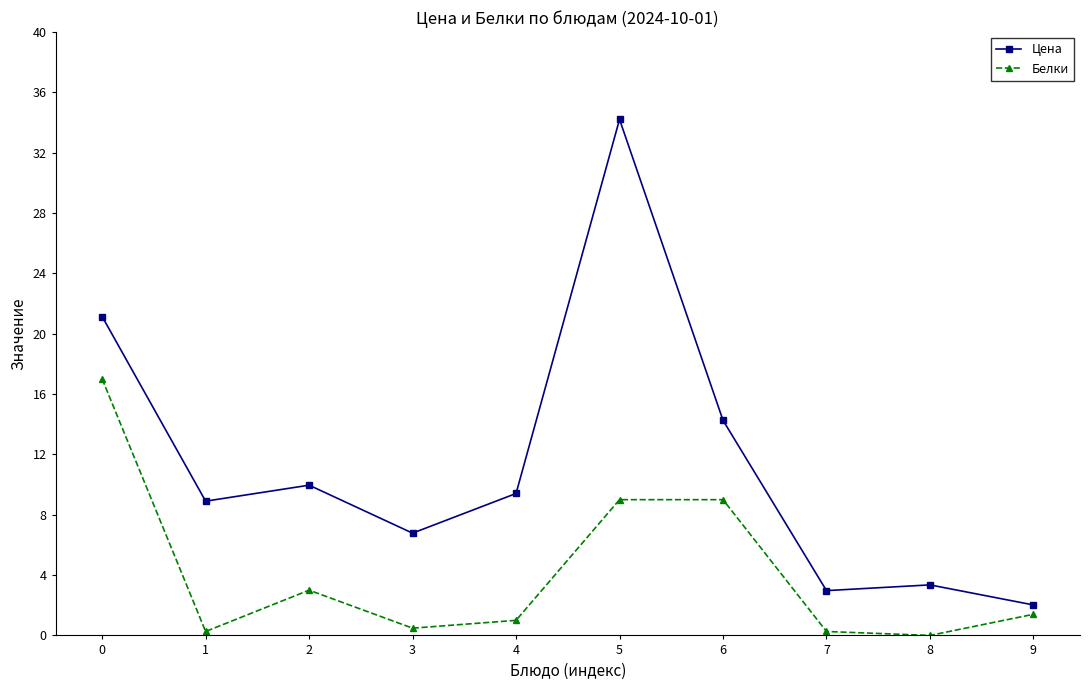

In Белки, how many points are lower than both neighbors (excluding endpoints)?

3